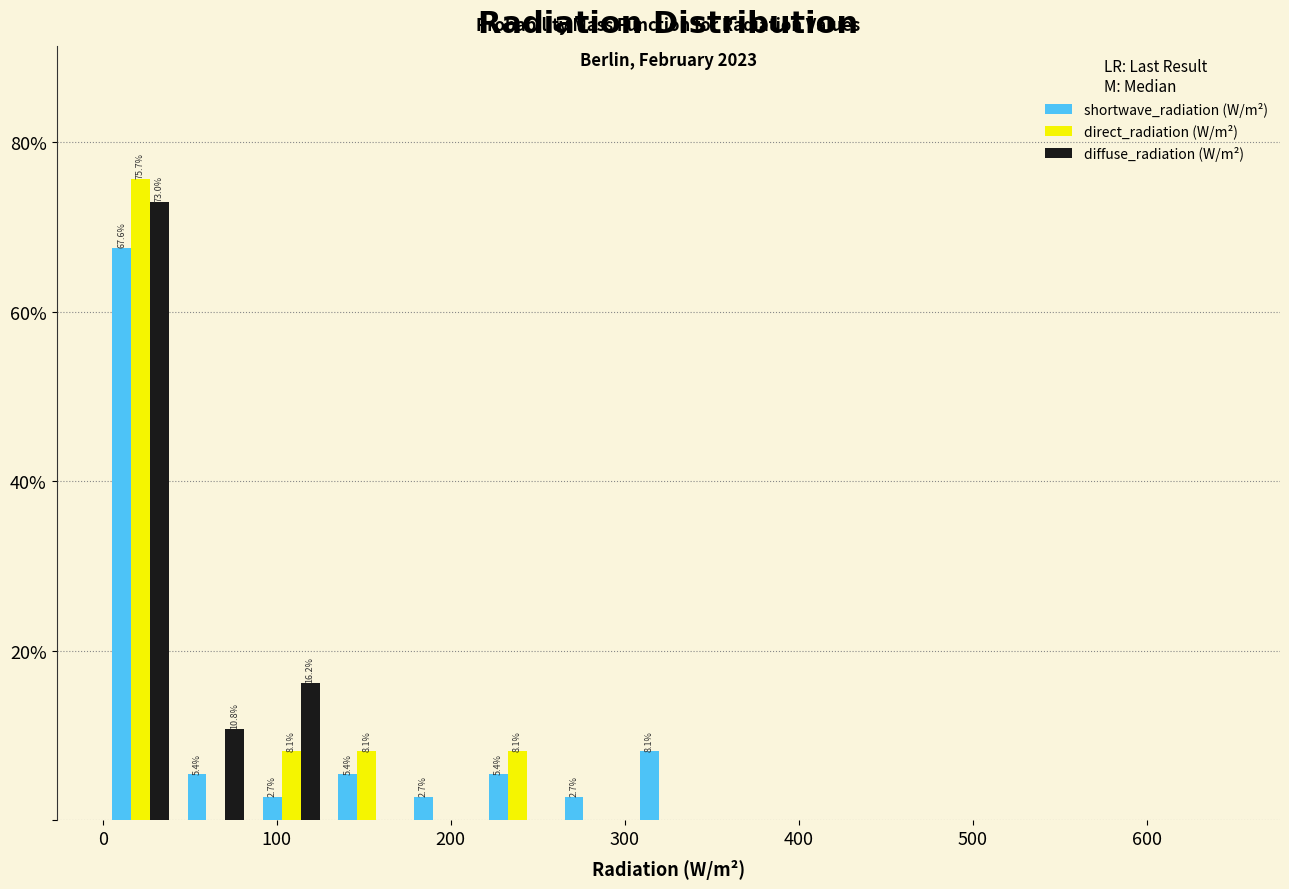

In the direct_radiation (W/m²) series, which range on the x-axis has the tallest bar?

0 to 40